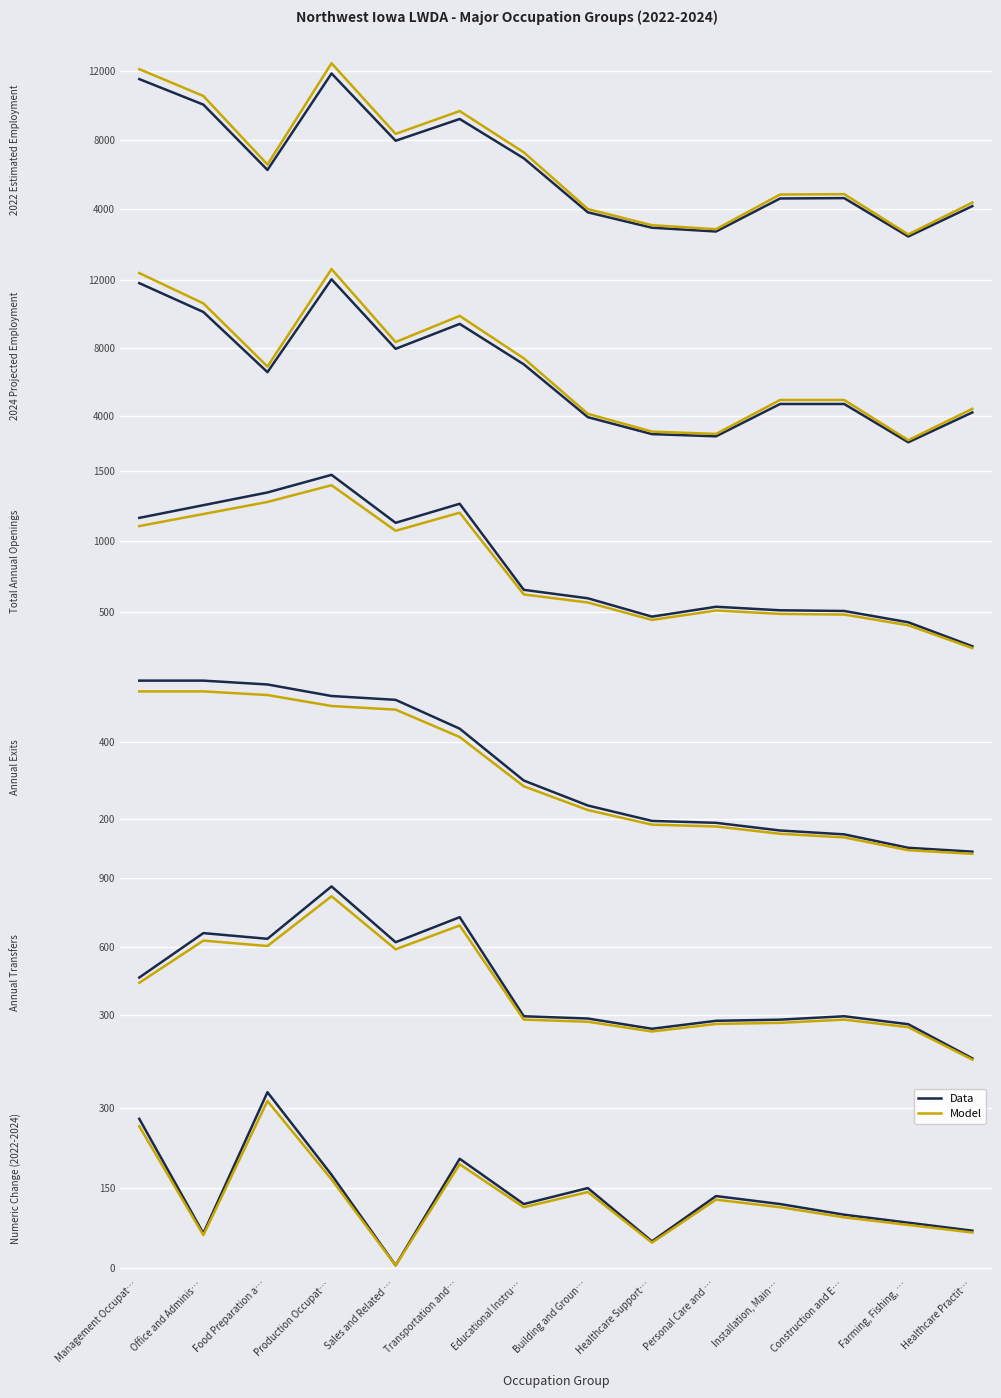

What is the label of the 1st point from the right?

Healthcare Practit…